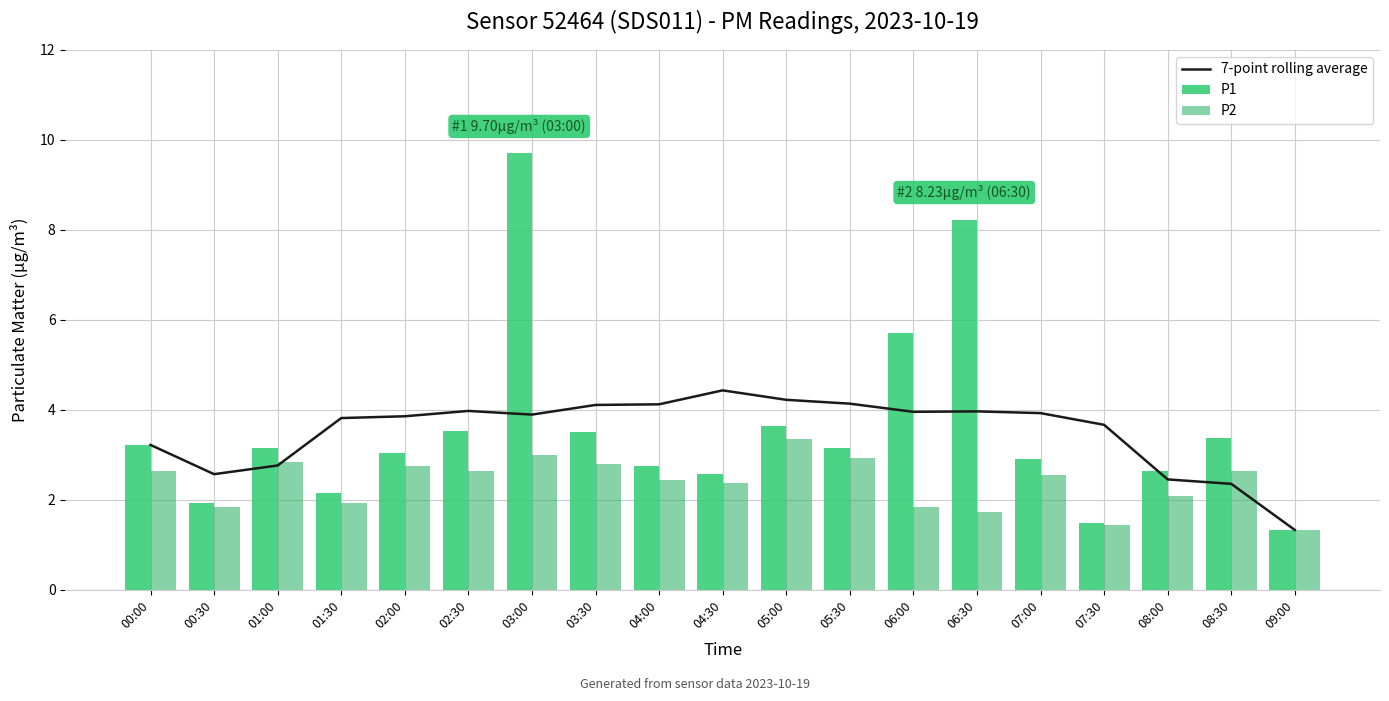

Reading right to left, transcribe all the data shown in this chart.

7-point rolling average: 09:00=1.3	08:30=2.4	08:00=2.5	07:30=3.7	07:00=3.9	06:30=4.0	06:00=4.0	05:30=4.1	05:00=4.2	04:30=4.4	04:00=4.1	03:30=4.1	03:00=3.9	02:30=4.0	02:00=3.9	01:30=3.8	01:00=2.8	00:30=2.6	00:00=3.2
P1: 09:00=1.3	08:30=3.4	08:00=2.6	07:30=1.5	07:00=2.9	06:30=8.2	06:00=5.7	05:30=3.1	05:00=3.6	04:30=2.6	04:00=2.8	03:30=3.5	03:00=9.7	02:30=3.5	02:00=3.0	01:30=2.1	01:00=3.1	00:30=1.9	00:00=3.2
P2: 09:00=1.3	08:30=2.6	08:00=2.1	07:30=1.4	07:00=2.5	06:30=1.7	06:00=1.9	05:30=2.9	05:00=3.4	04:30=2.4	04:00=2.5	03:30=2.8	03:00=3.0	02:30=2.6	02:00=2.8	01:30=1.9	01:00=2.9	00:30=1.8	00:00=2.6